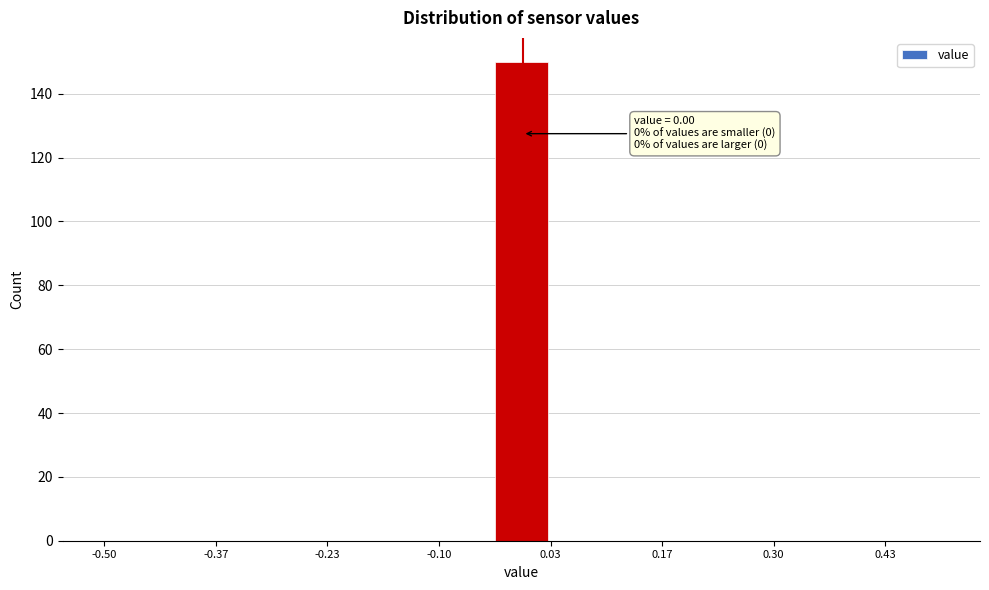

Around what value on the x-axis is the tallest bar? Give the approximate position of its centre, as read against the axis.

0.00